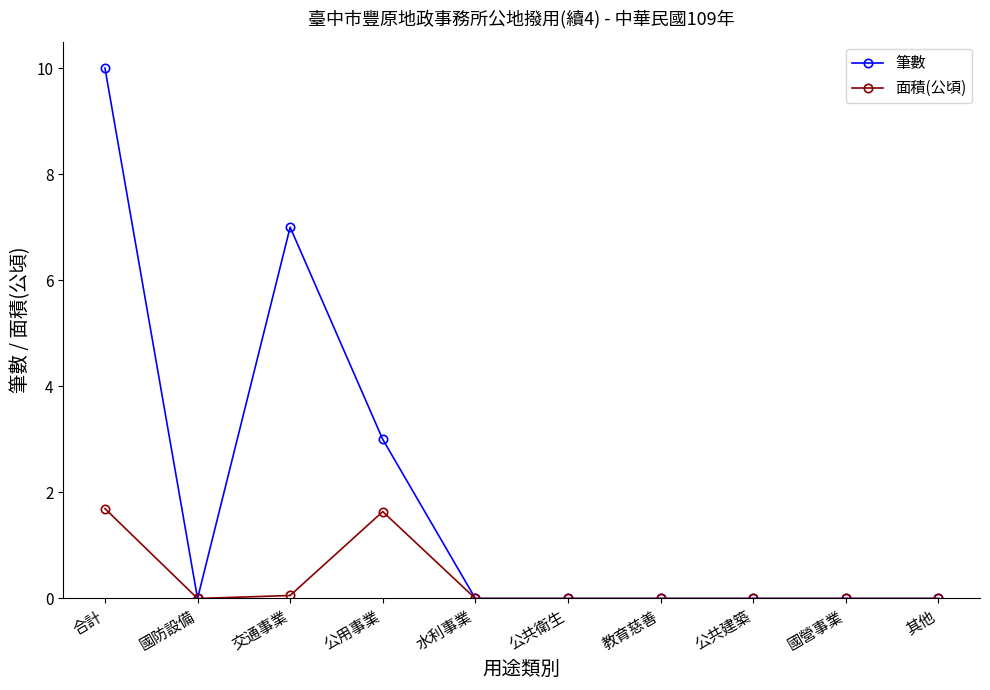

How many categories are shown in the chart?

10